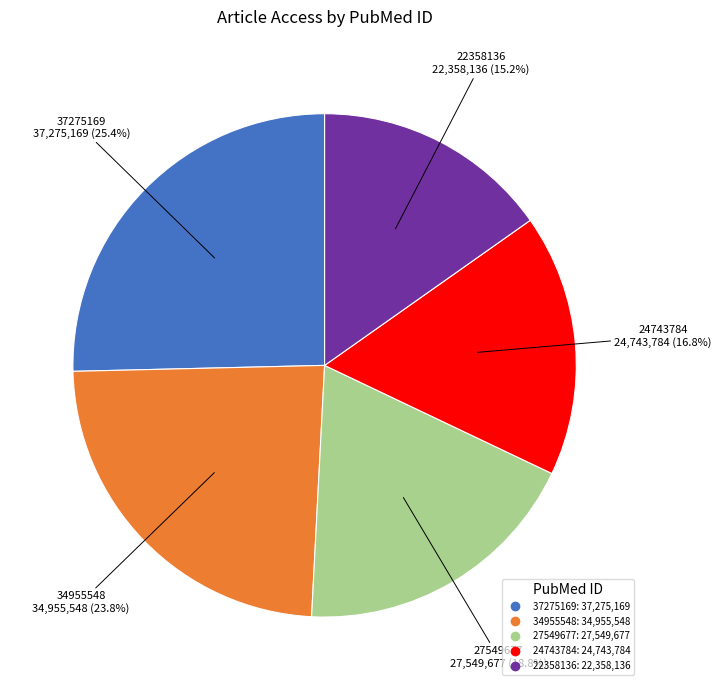

How much of the chart is everything except 22358136?

84.8%